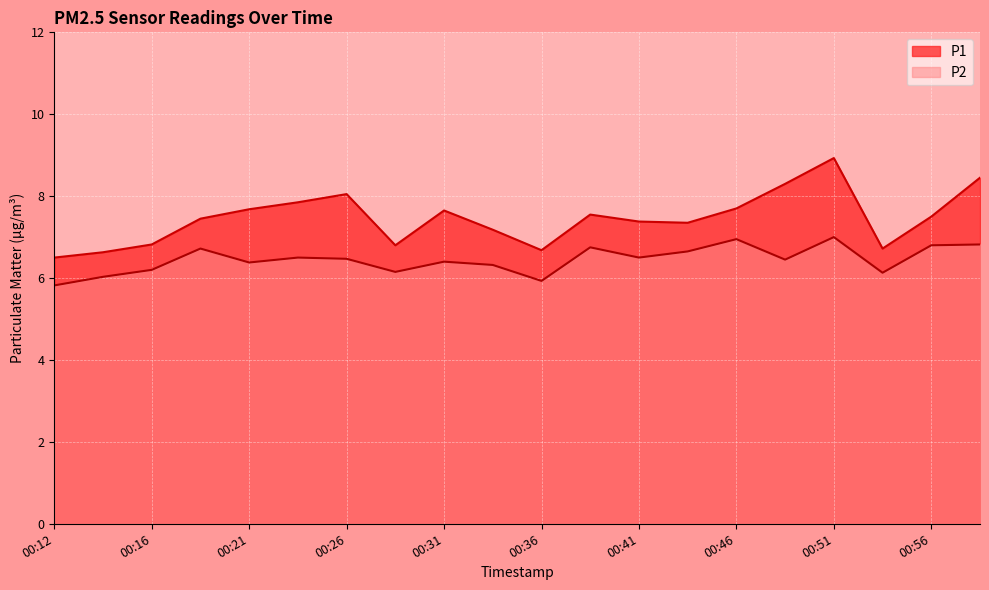

The value of P1 at 00:29 is 10.2. True or false?

False